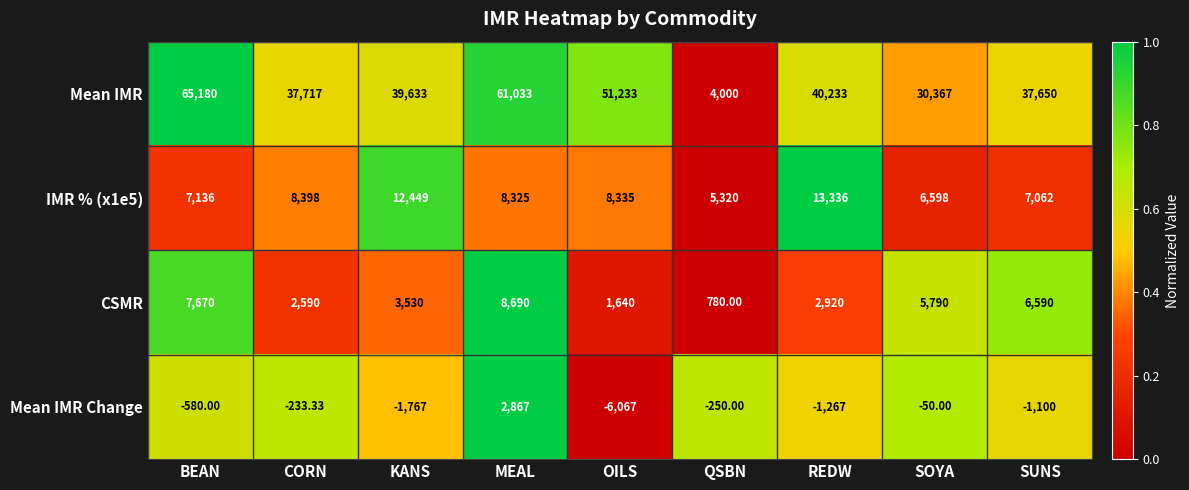

At which label is Mean IMR closest to 34590?

SUNS